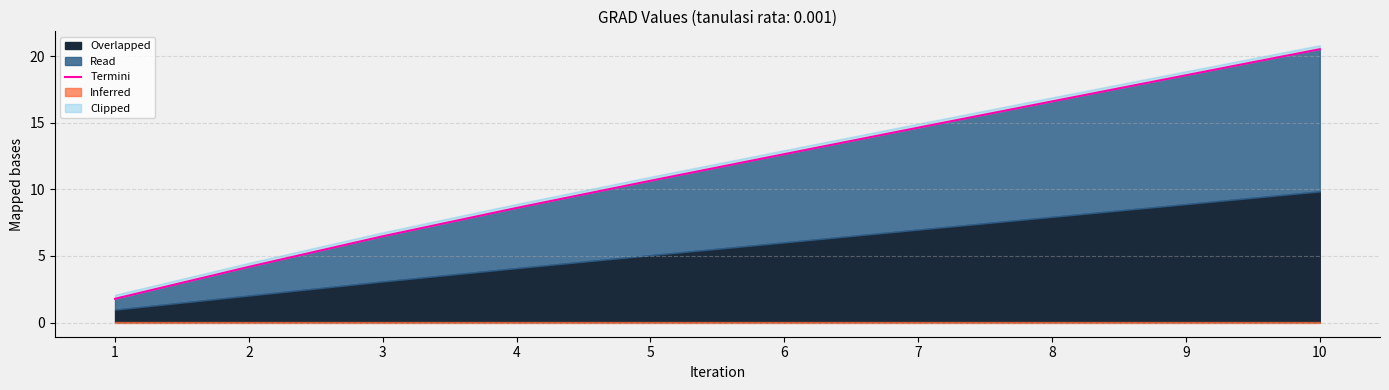

What is the difference between the values at 8 and 9?

2.0